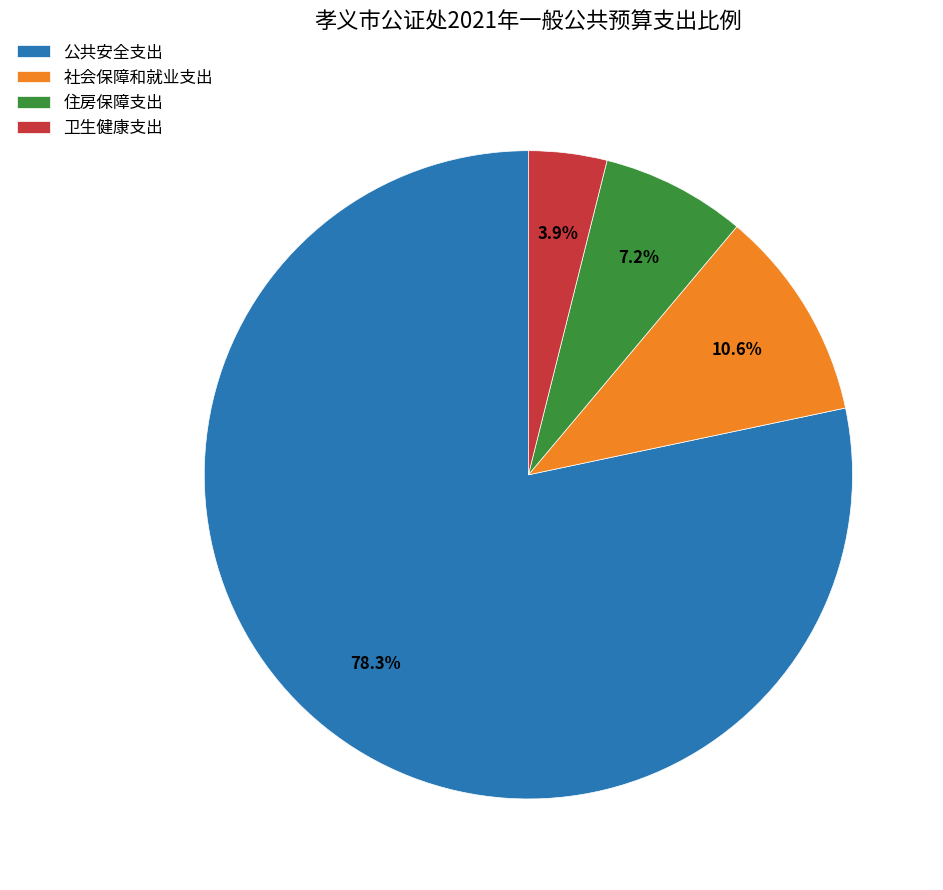

Which category has the smallest portion of the pie?

卫生健康支出